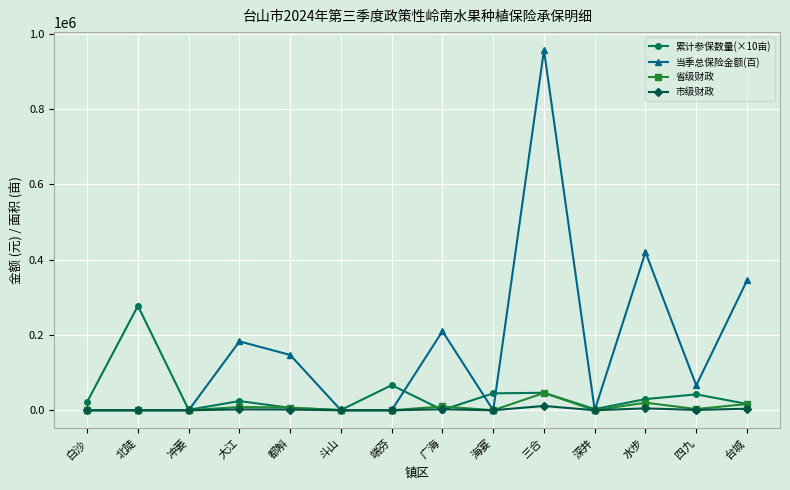

What are all the series names shown in the legend?

累计参保数量(×10亩), 当季总保险金额(百), 省级财政, 市级财政